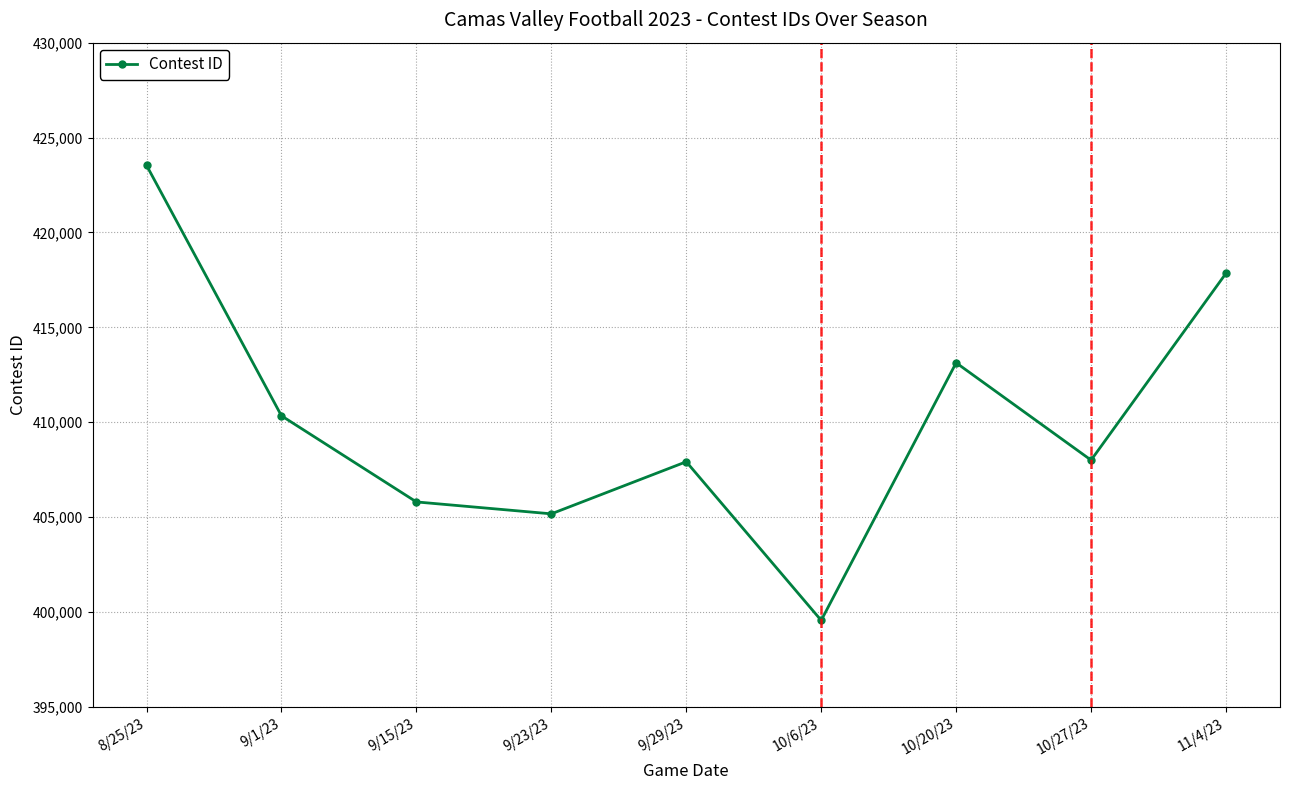

What is the minimum value shown in the chart?

399559